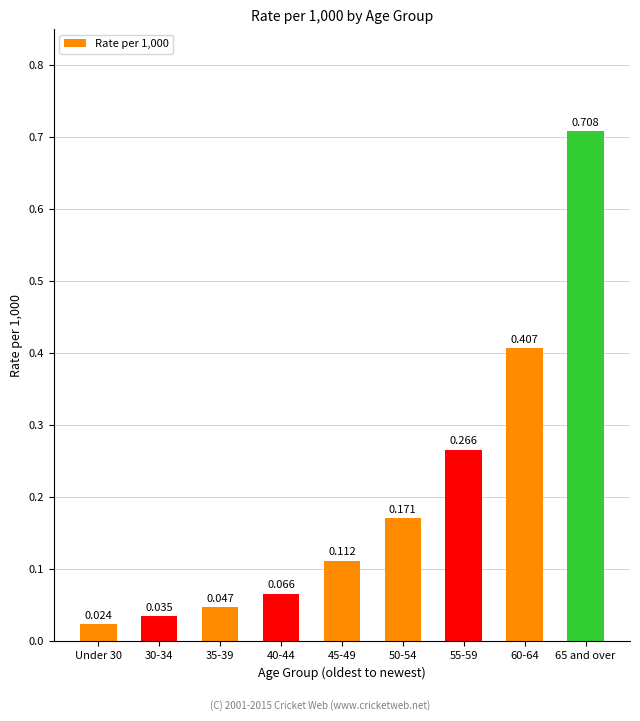

Which label corresponds to the largest value in the chart?

65 and over